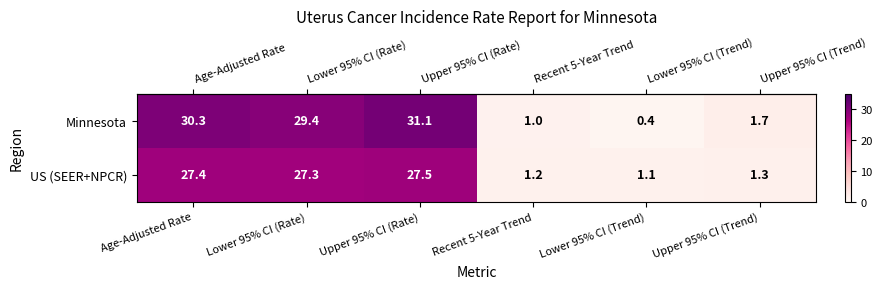

At which label does Minnesota reach its minimum?

Lower 95% CI (Trend)